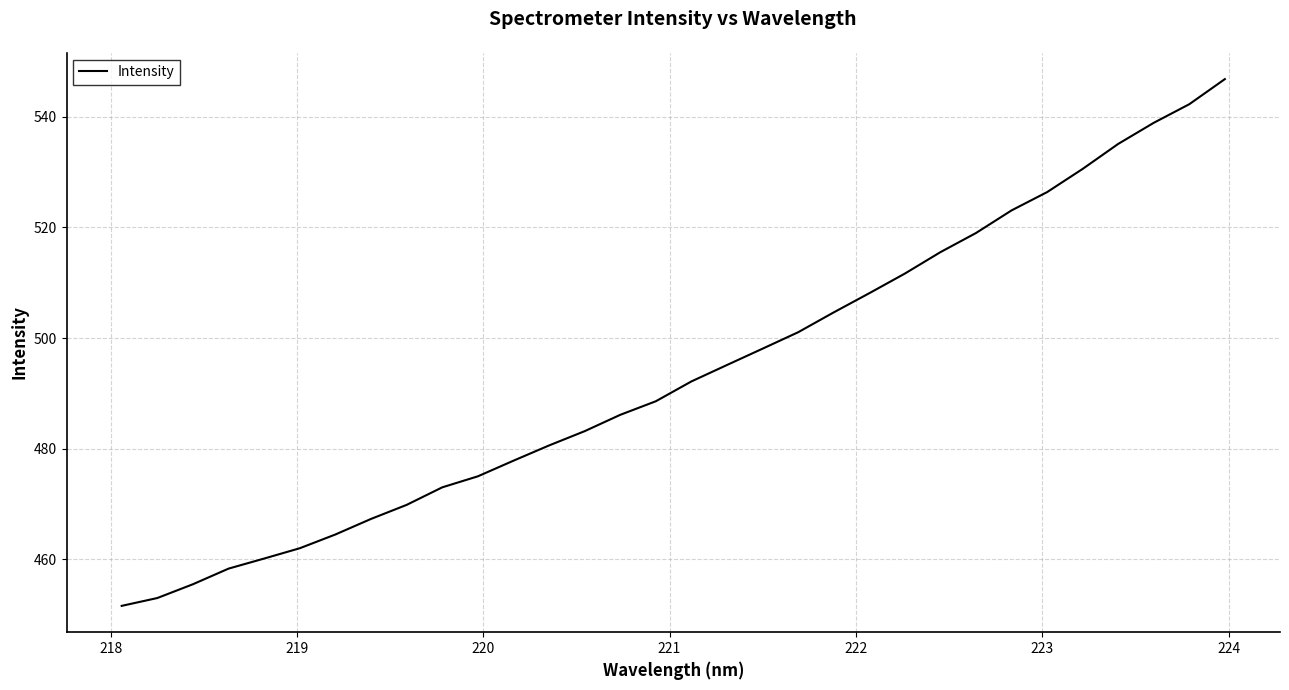

How many lines are shown in the chart?

1